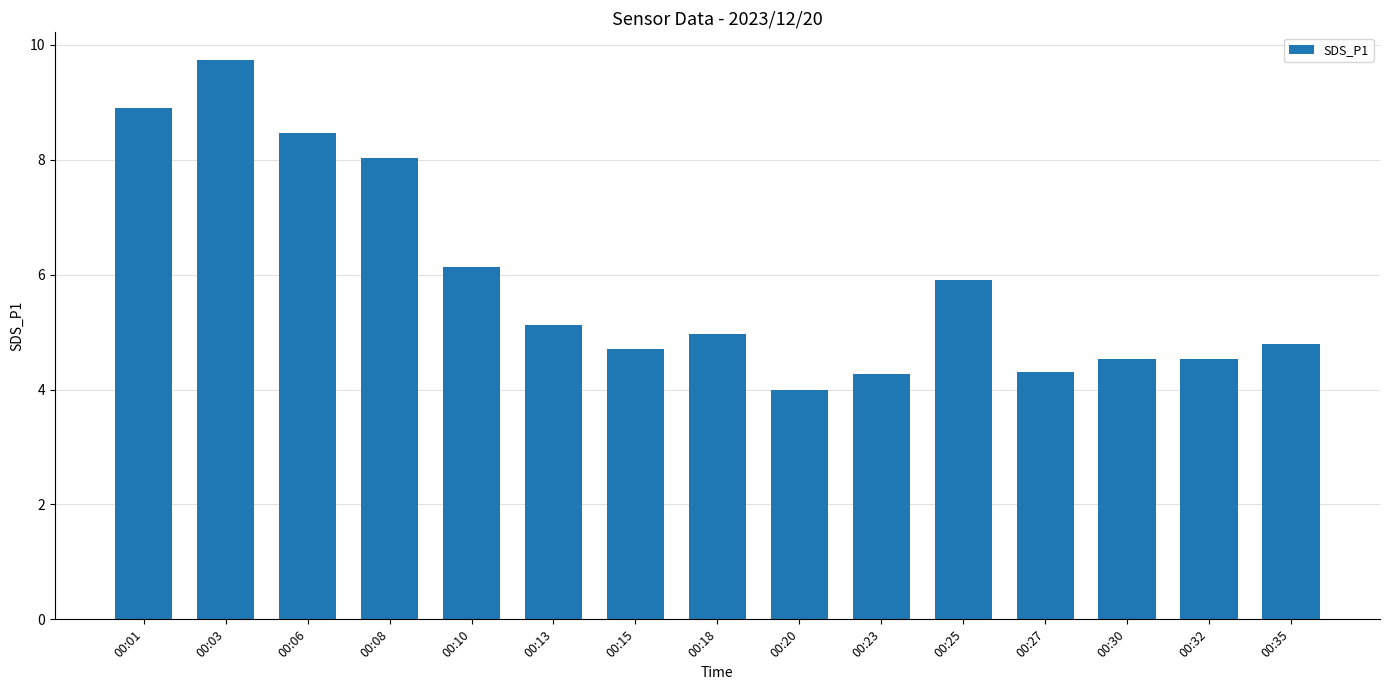

How many bars are there in total?

15